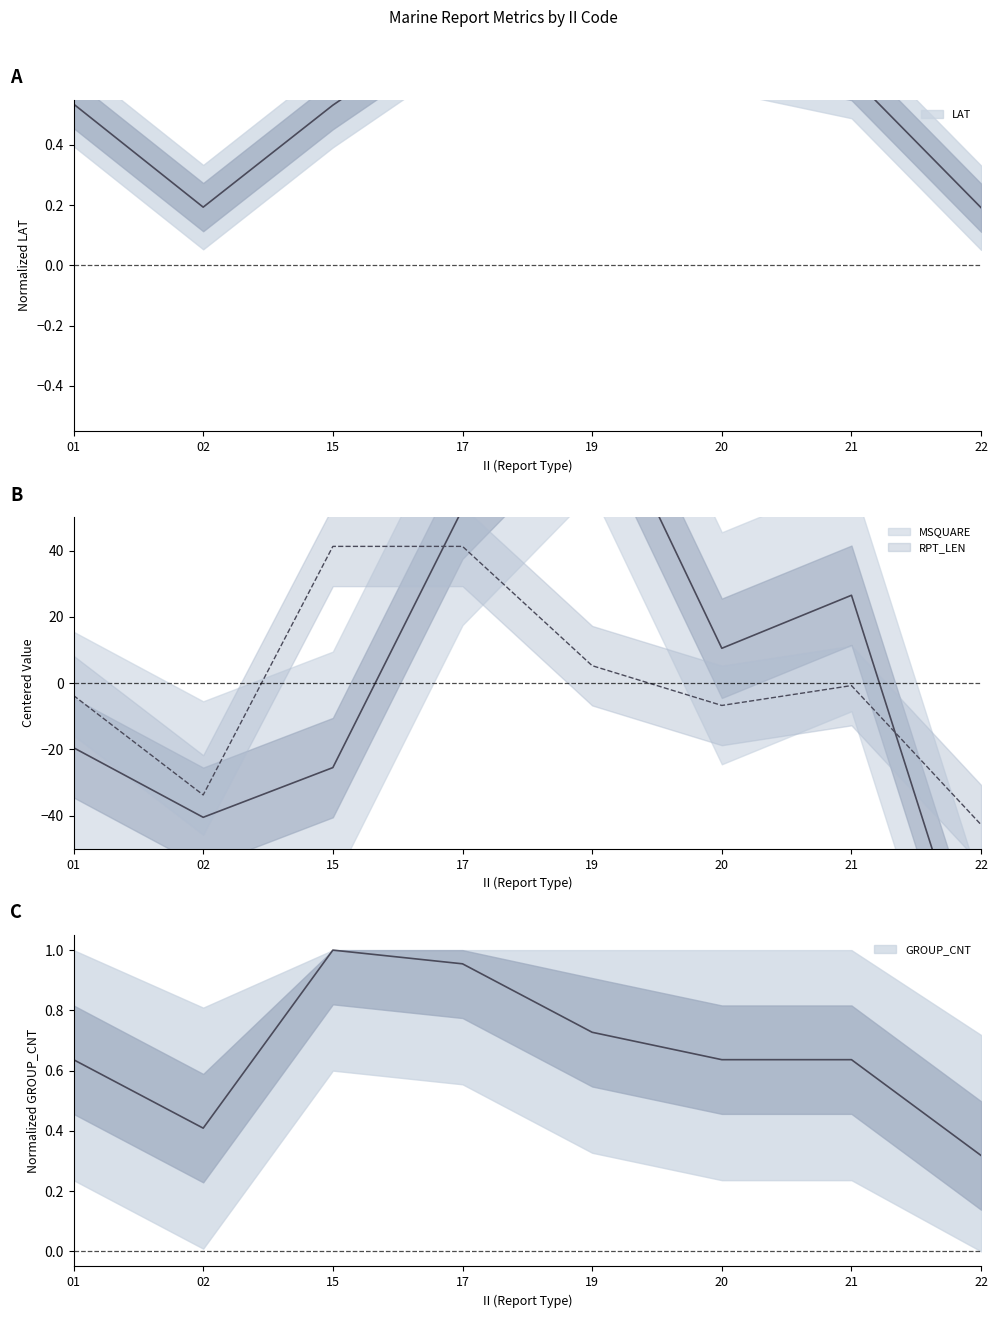

Reading right to left, what are all the values shown in this chart?

LAT: 0.2	0.6	0.7	1.0	0.8	0.5	0.2	0.5
MSQUARE: -96.5	26.5	10.5	92.5	52.5	-25.5	-40.5	-19.5
RPT_LEN: -42.8	-0.8	-6.8	5.2	41.2	41.2	-33.8	-3.8
GROUP_CNT: 0.3	0.6	0.6	0.7	1.0	1.0	0.4	0.6